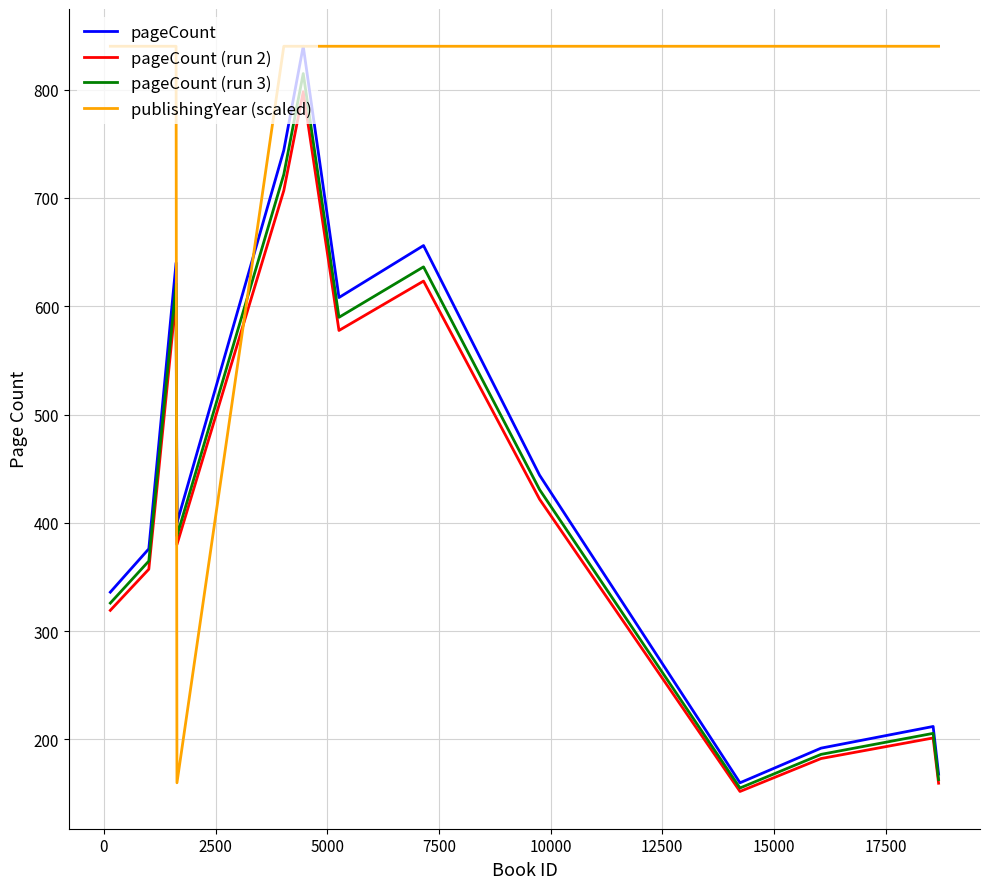

What is the sum of all pageCount (run 2) values?

5487.2